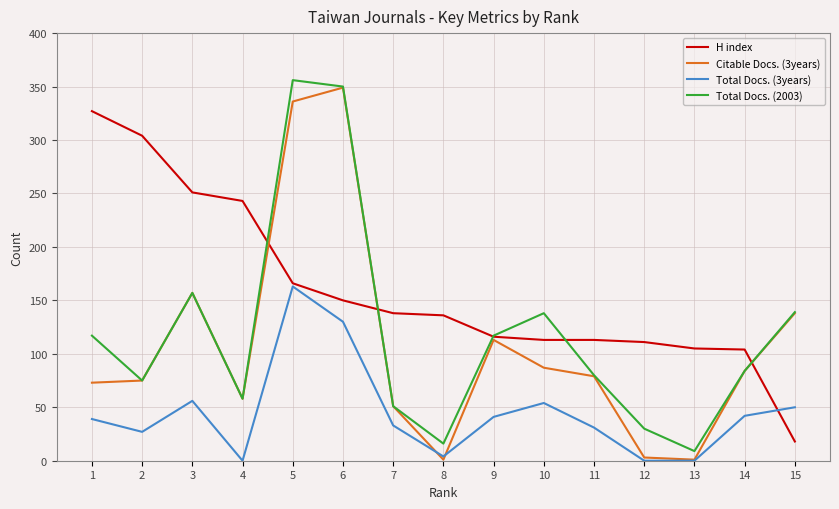

At how many categories does at least one series exceed 71?

15